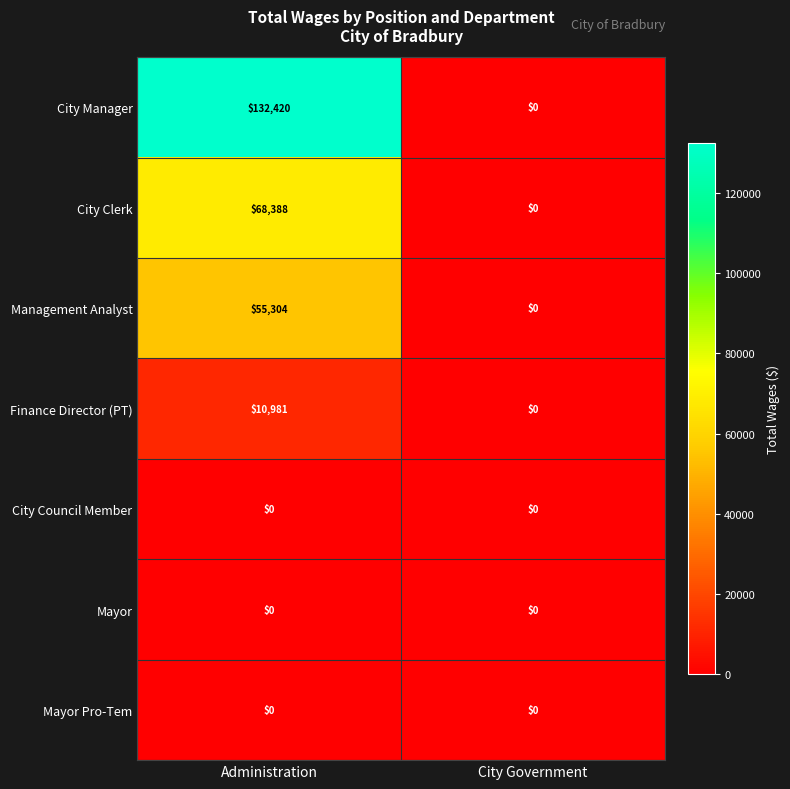

The Management Analyst series shows 55304 at Administration. True or false?

True